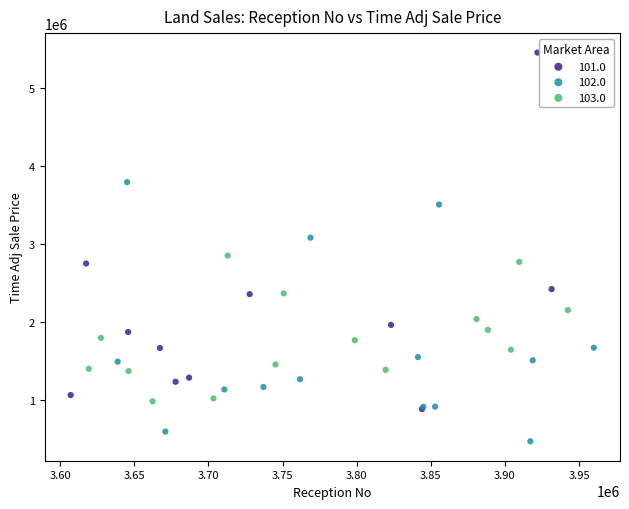

Which series contains the highest Y value?

101.0